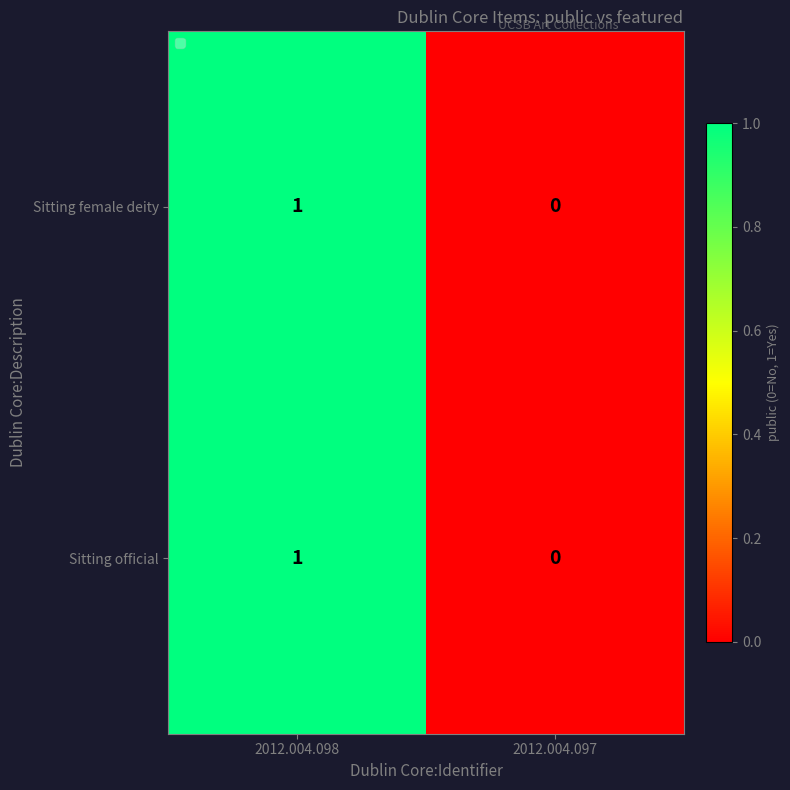

Reading left to right, extract all data points from this chart.

Sitting female deity: 1	0
Sitting official: 1	0